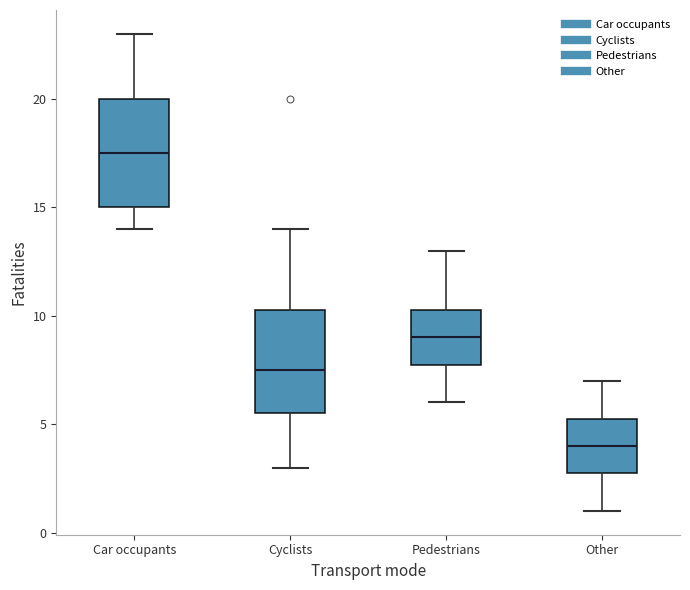

Reading left to right, transcribe this box plot: for each box, give where its median line is, the range the box spans, and where its two whiskers end, as read against the y-axis. The values are not printed on the chart, so give them approximately, as read against the axis.

Car occupants: median 17.5, box 15.0 to 20.0, whiskers 14.0 to 23.0
Cyclists: median 7.5, box 5.5 to 10.5, whiskers 3.0 to 14.0
Pedestrians: median 9.0, box 8.0 to 10.5, whiskers 6.0 to 13.0
Other: median 4.0, box 3.0 to 5.5, whiskers 1.0 to 7.0